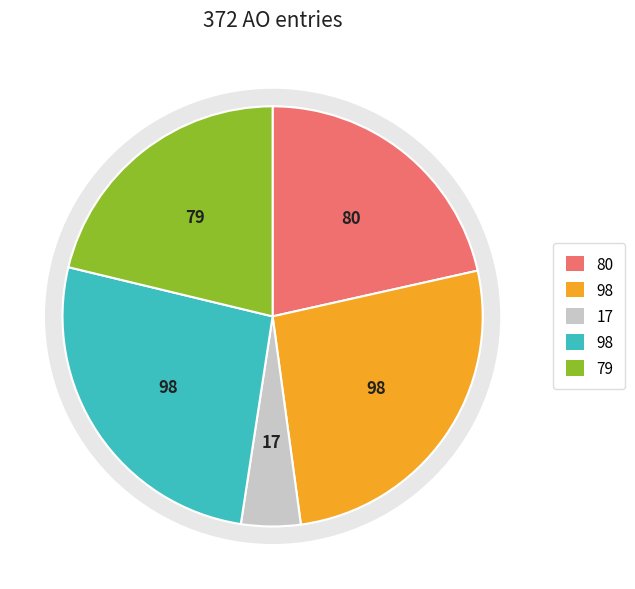

Does any single category account for the majority?

No